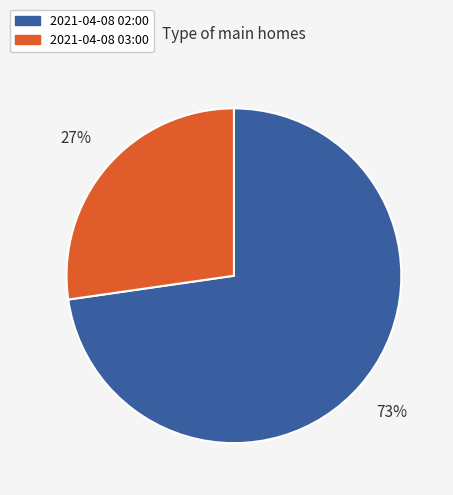

How many segments does this pie chart have?

2